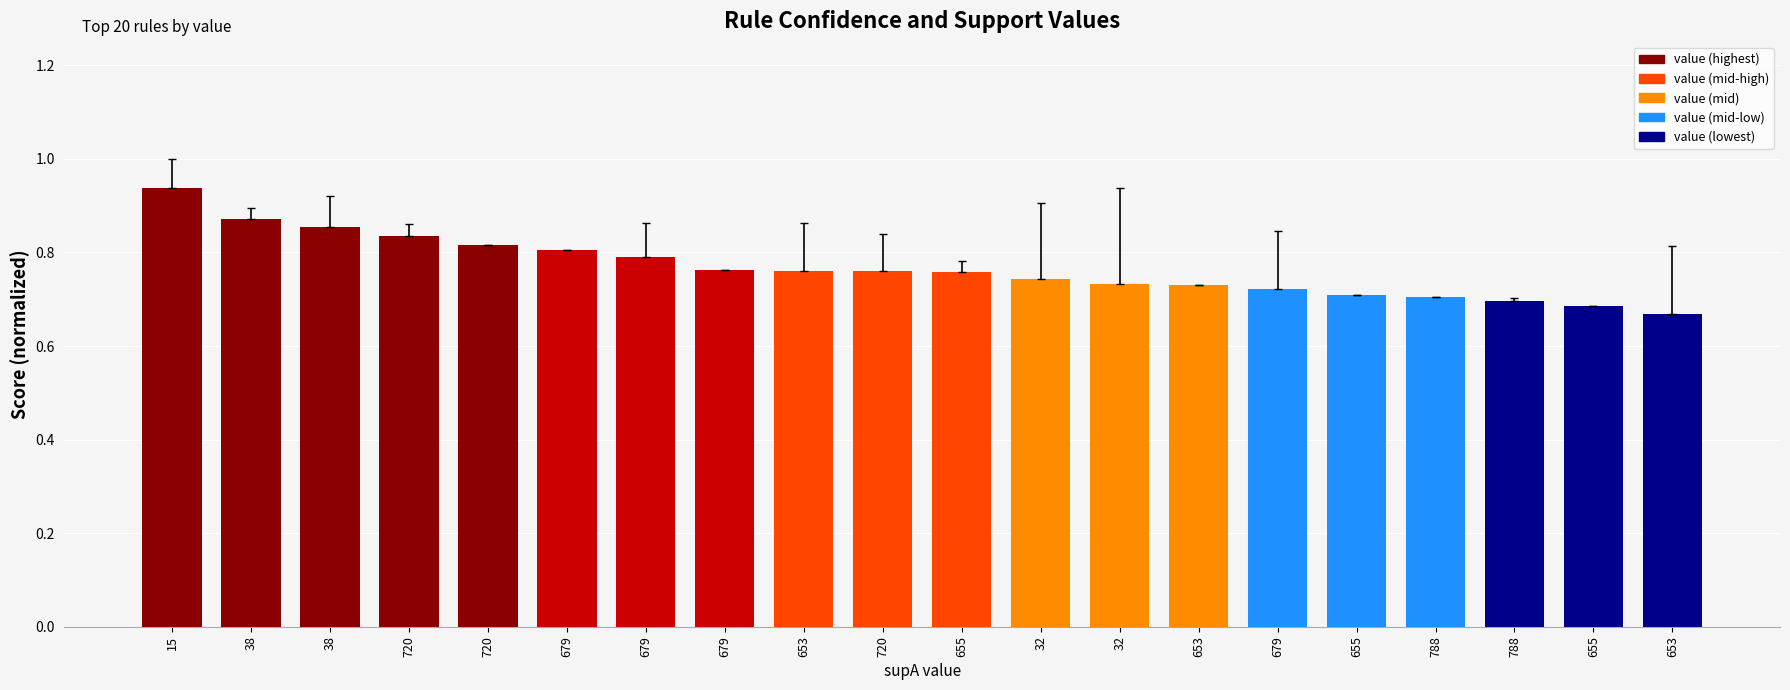

Which has a higher value, 653 or 679?

679